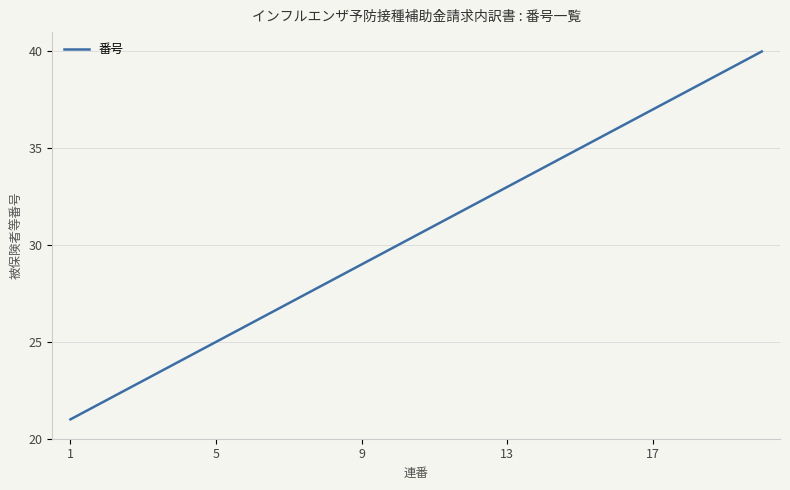

What is the smallest value displayed?

21